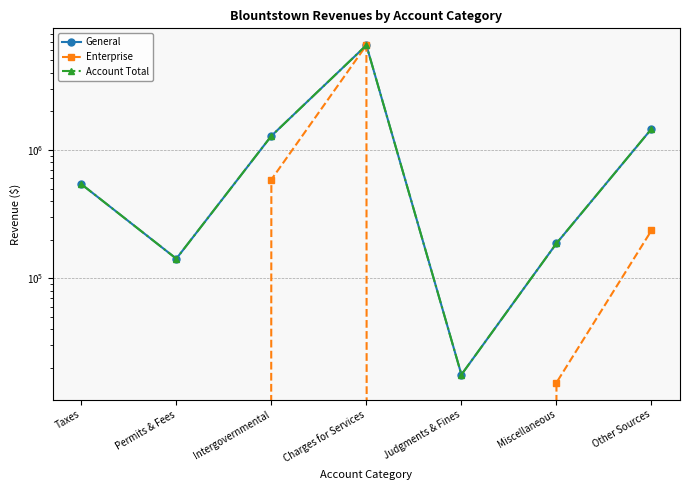

What is the total value across all series at Charges for Services?

19713993